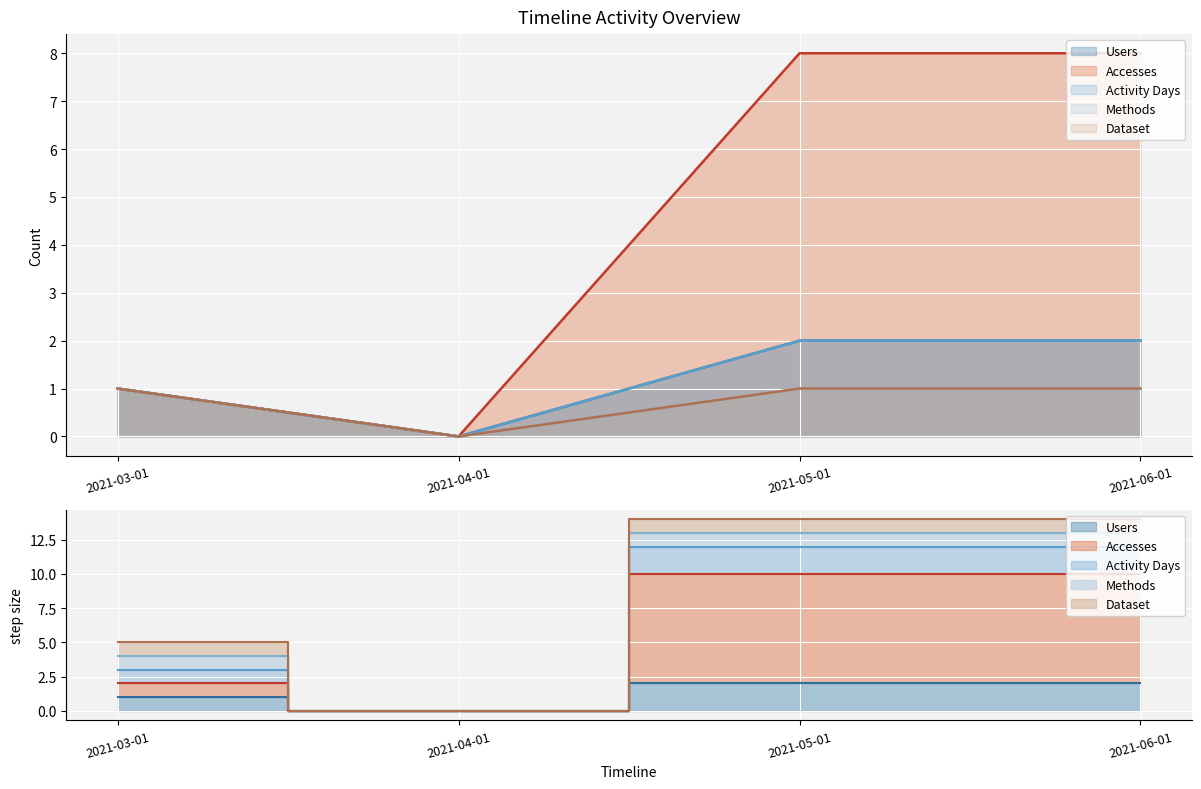

At which category does Accesses reach its first local valley?

2021-04-01